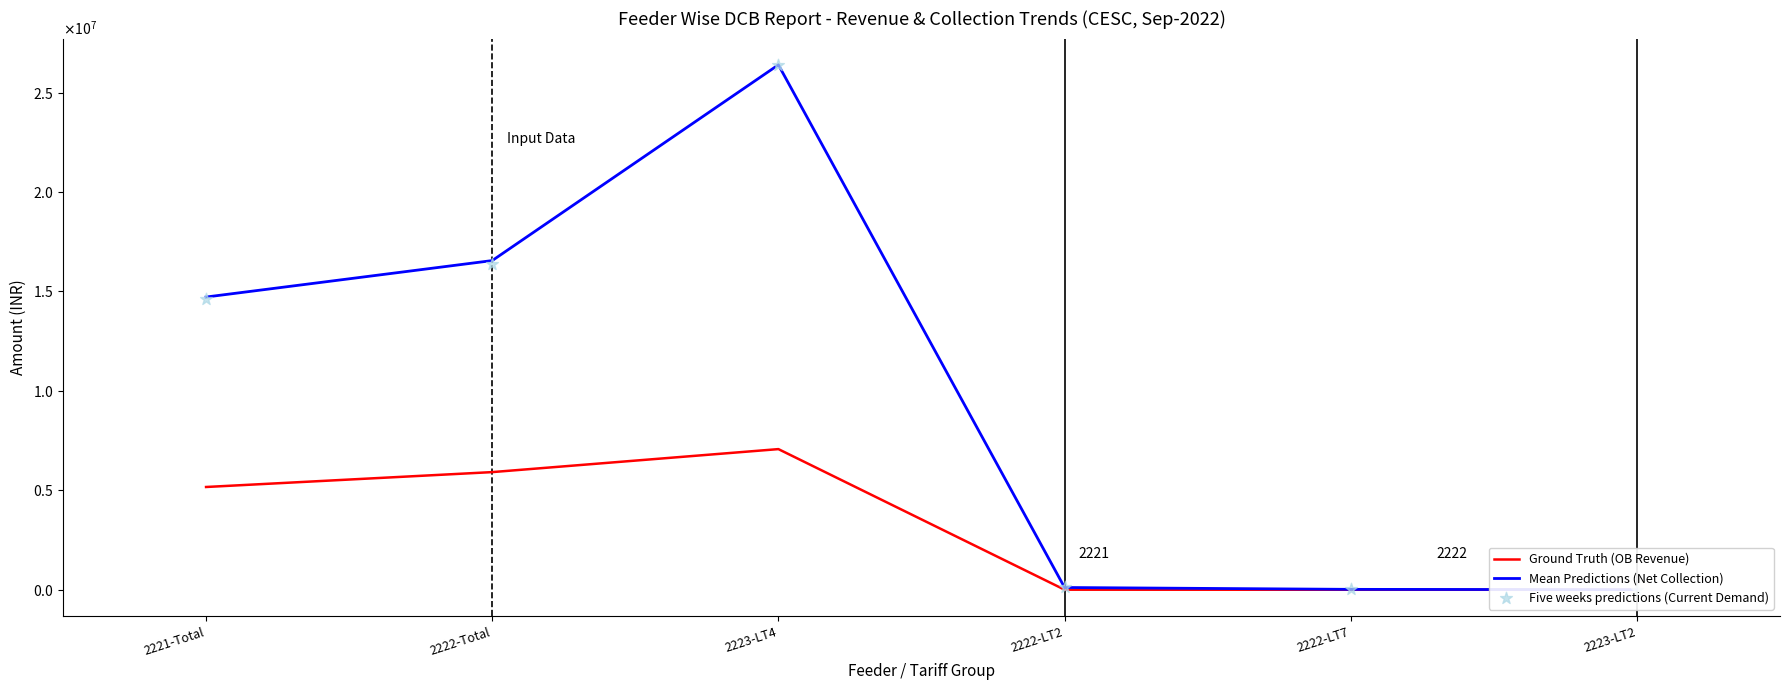

At how many categories does at least one series exceed 21997764?

1